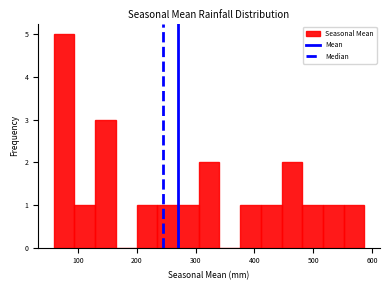

Around what value on the x-axis is the tallest bar? Give the approximate position of its centre, as read against the axis.

80